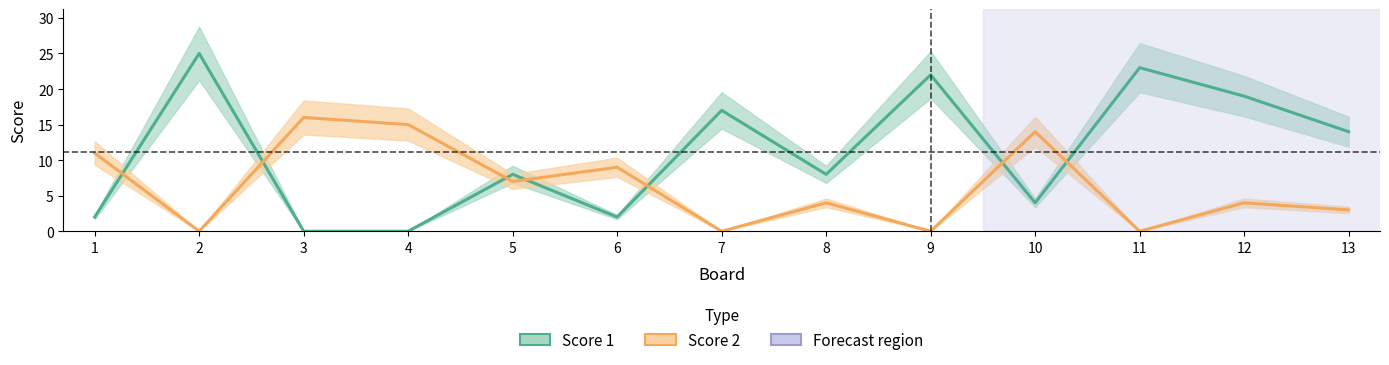

Which series has the largest total across all categories?

Score 1